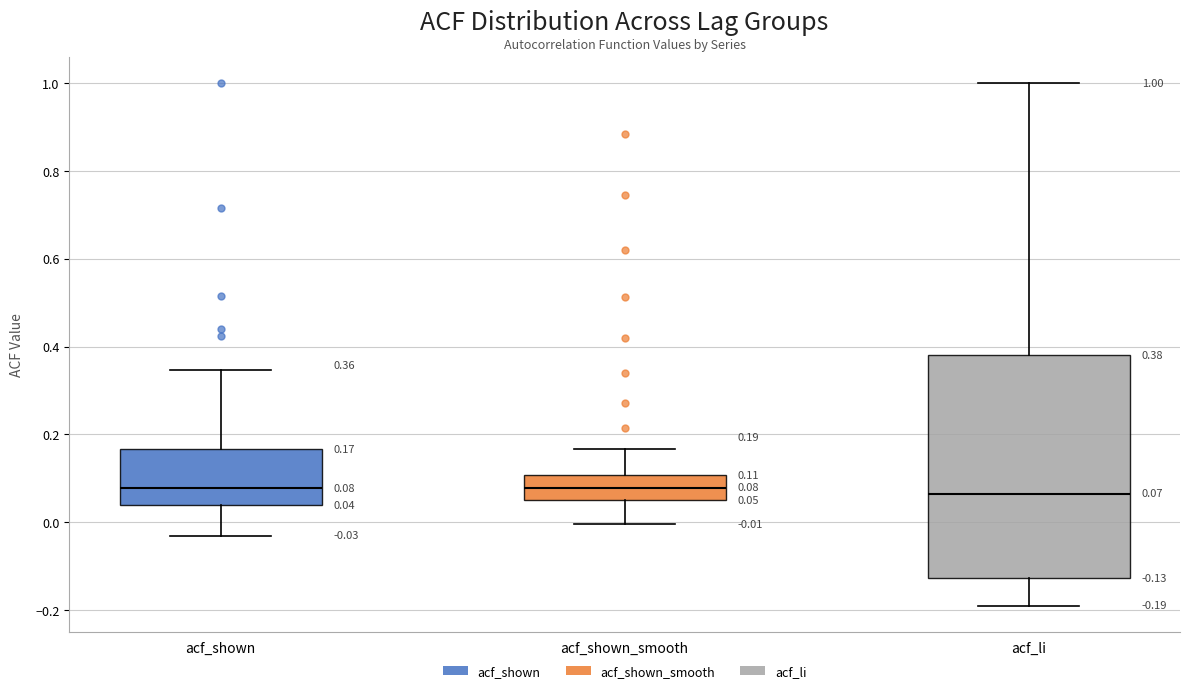

Comparing the boxes themselves (not the whiskers), which one is the tallest?

acf_li